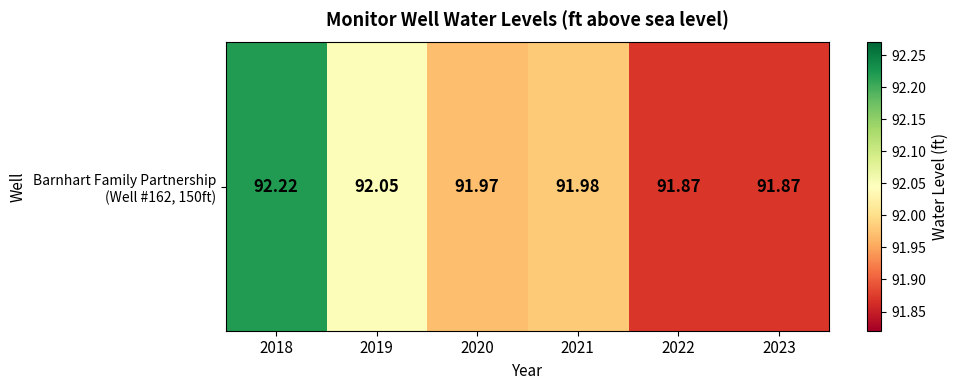

Reading right to left, list all the values displayed in this chart.

91.9	91.9	92.0	92.0	92.0	92.2